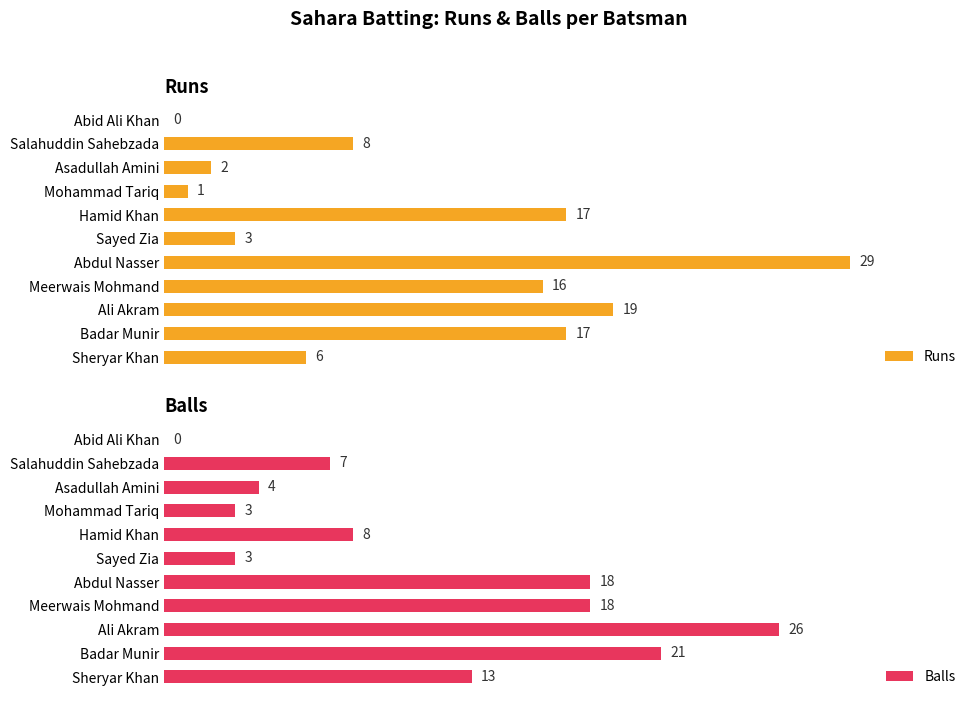

Rank the series at 10 from lowest to highest value.

Runs, Balls